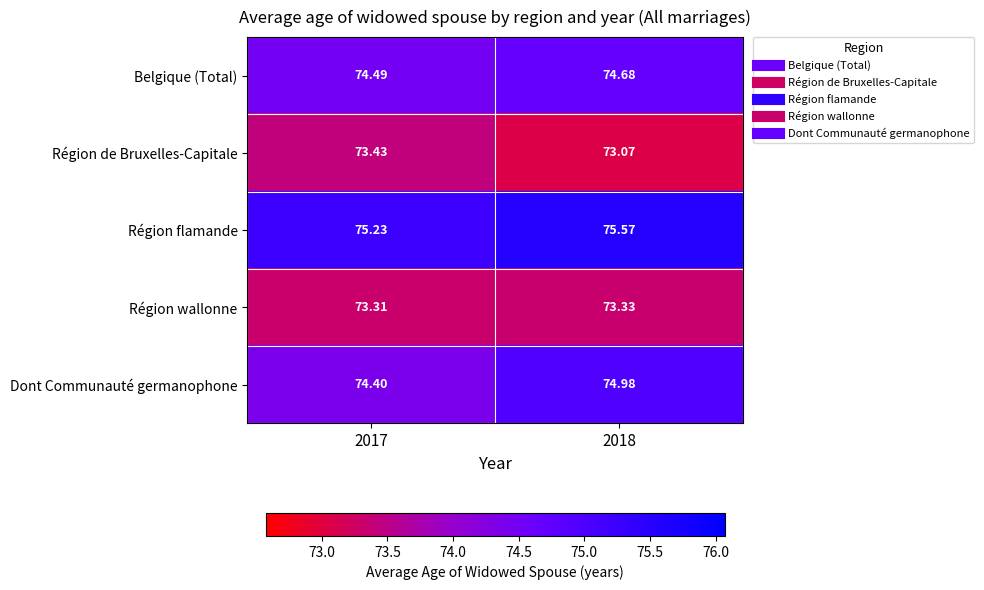

At 2018, list the series in order from largest to smallest.

Région flamande, Dont Communauté germanophone, Belgique (Total), Région wallonne, Région de Bruxelles-Capitale